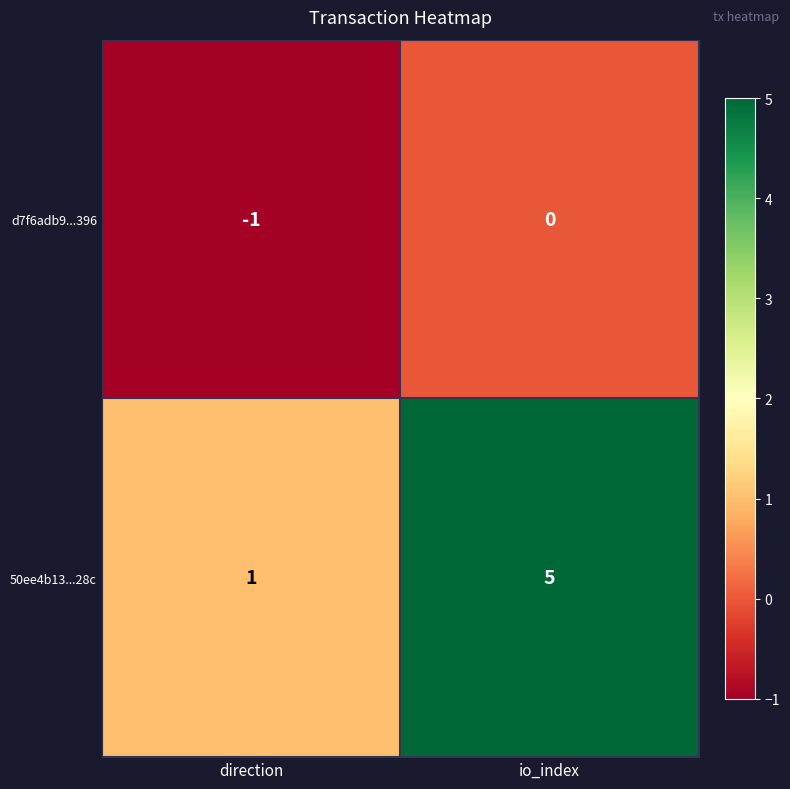

What is the minimum value shown in the chart?

-1